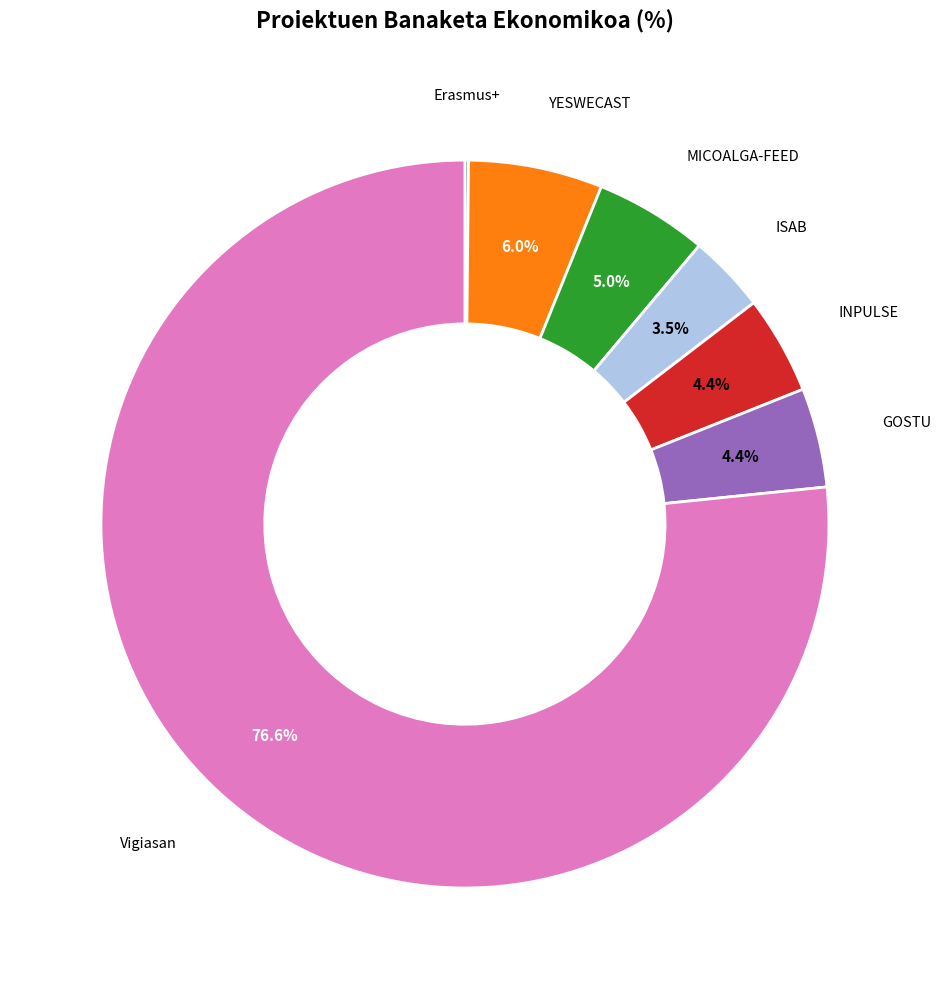

How many segments does this pie chart have?

7